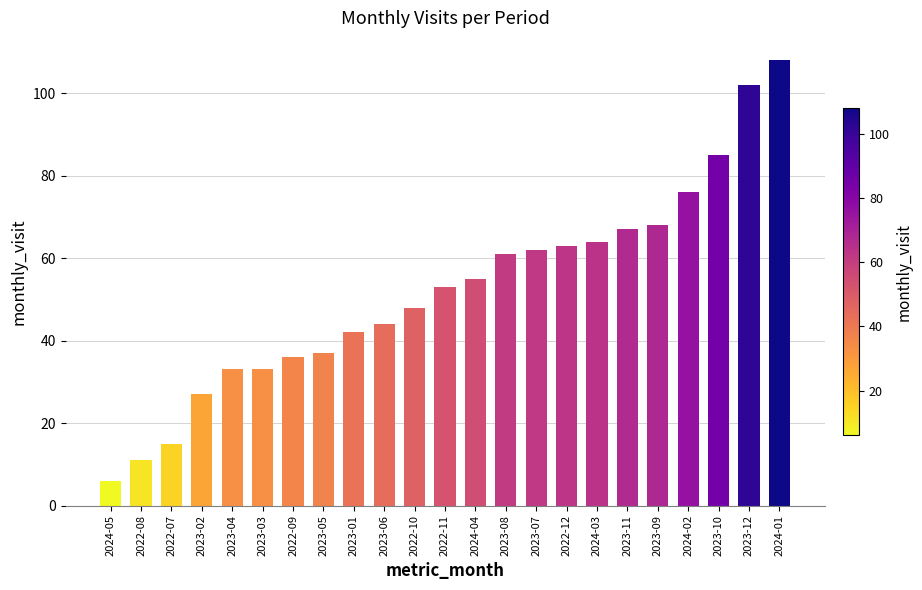

What is the label of the 11th bar from the left?

2022-10